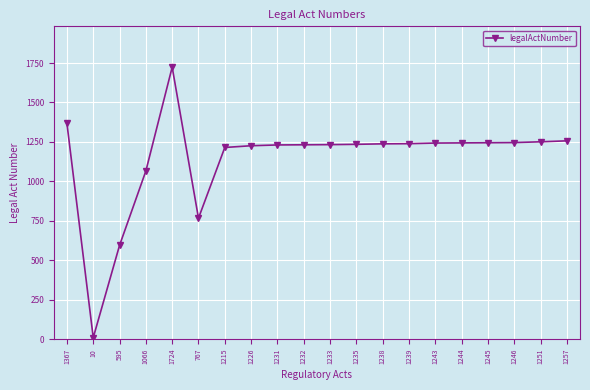

Where is the first local minimum?

10